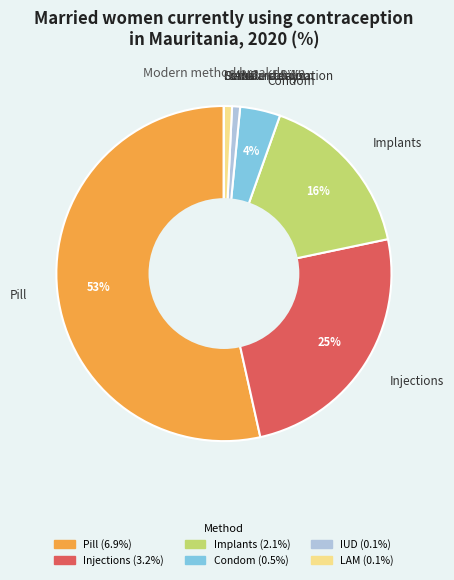

Which category has the biggest portion of the pie?

Pill